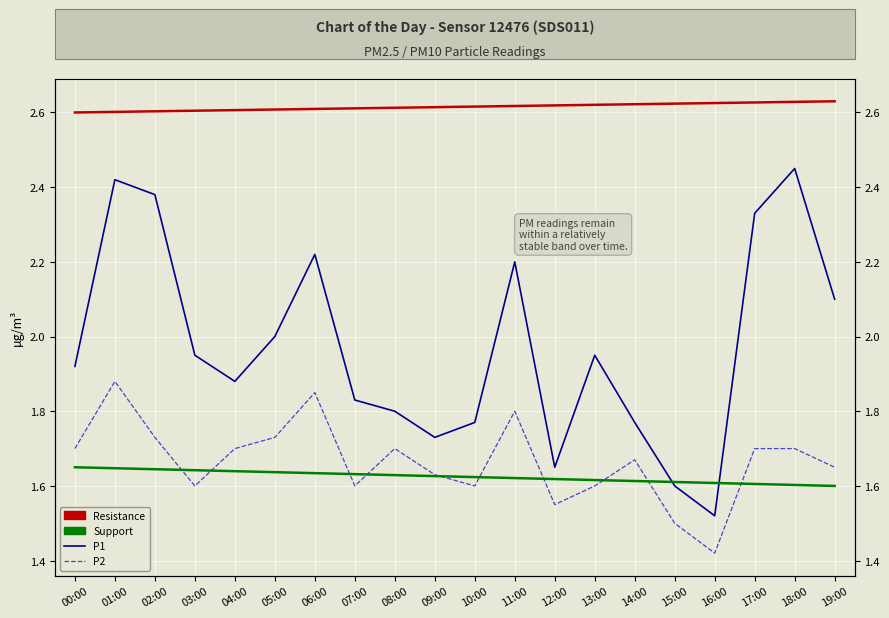

How many categories are shown in the chart?

20